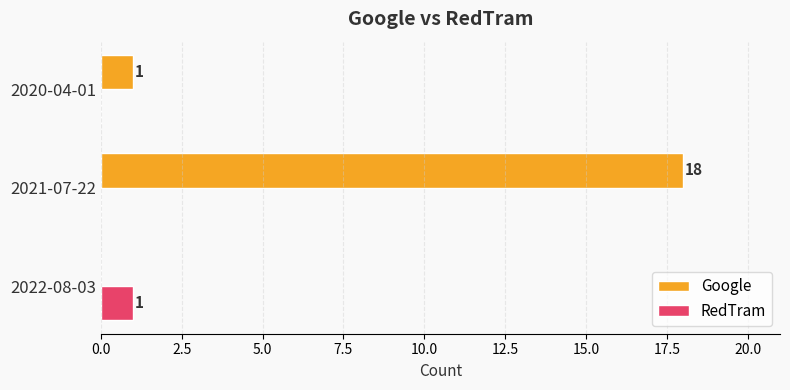

What is the sum of all Google values?

19